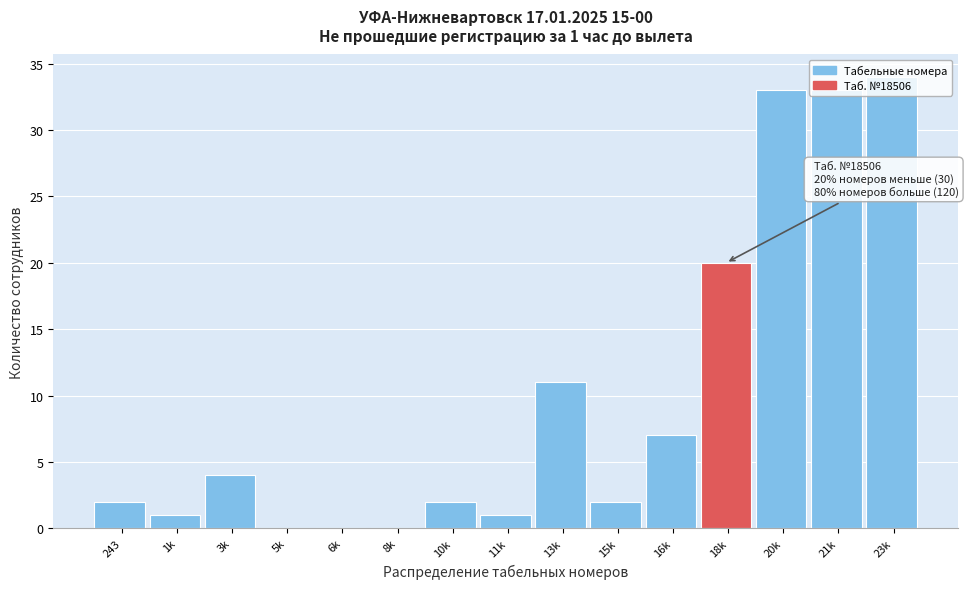

What is the sum of all values?

150